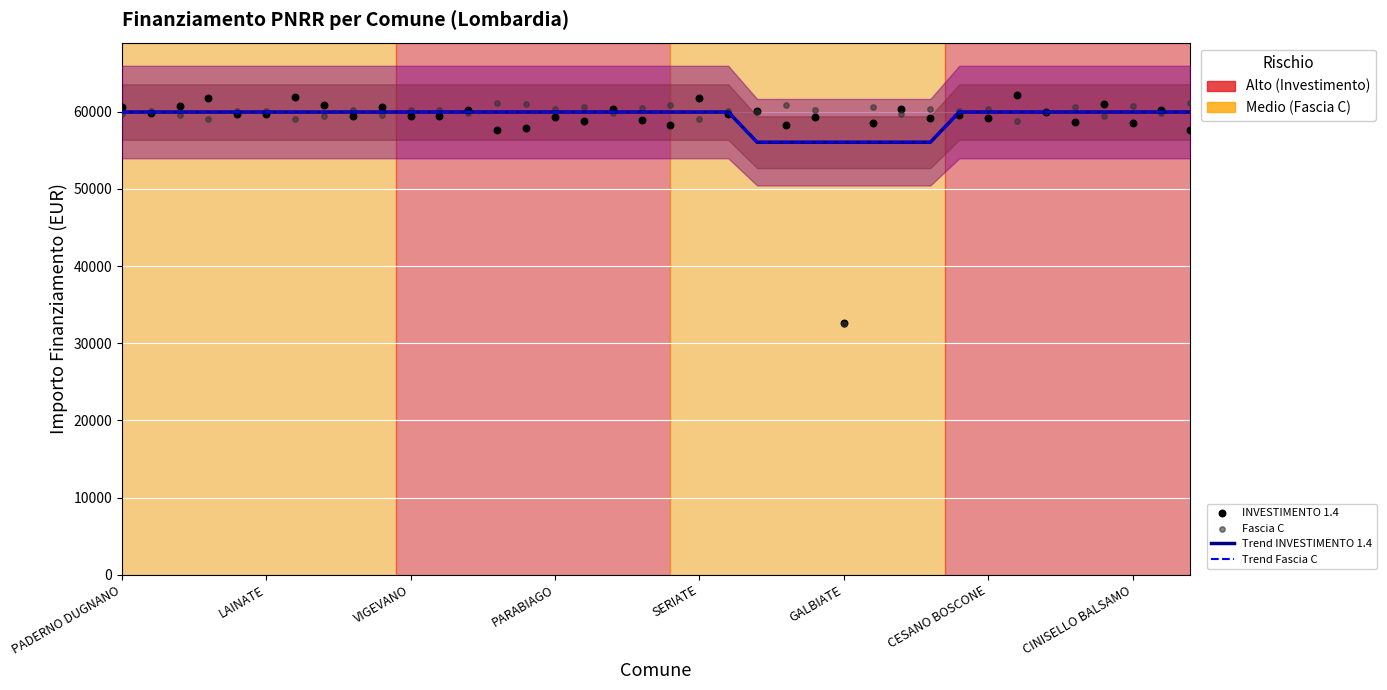

What is the total value across all series at 9?

240189.4